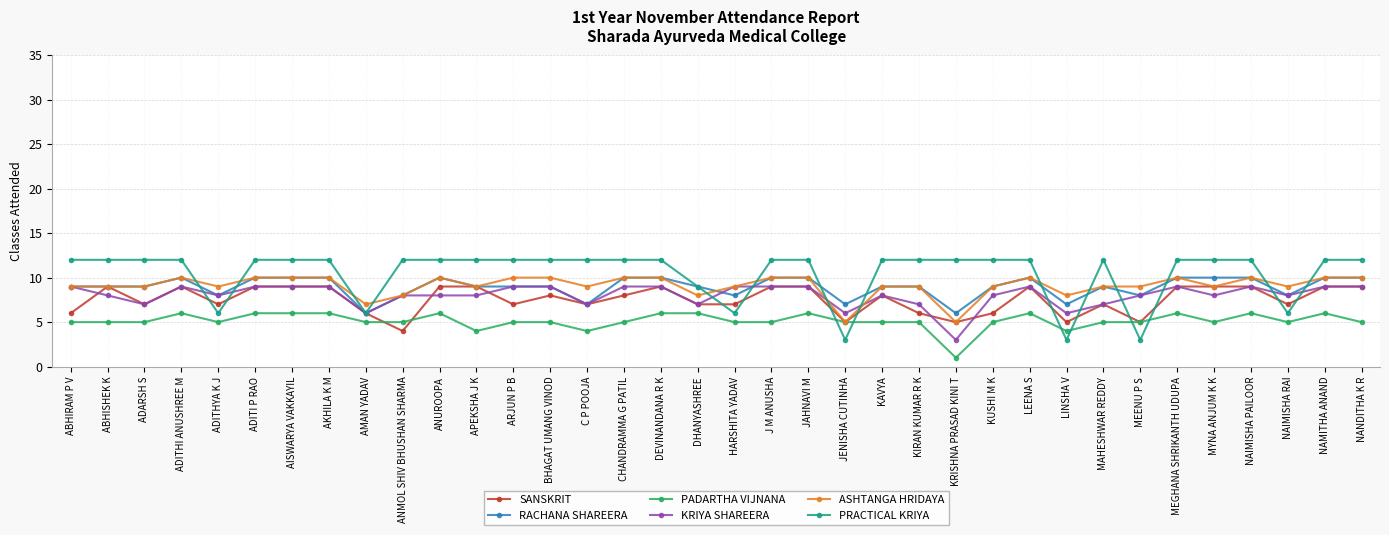

At which category does KRIYA SHAREERA reach its first local peak?

ADITHI ANUSHREE M